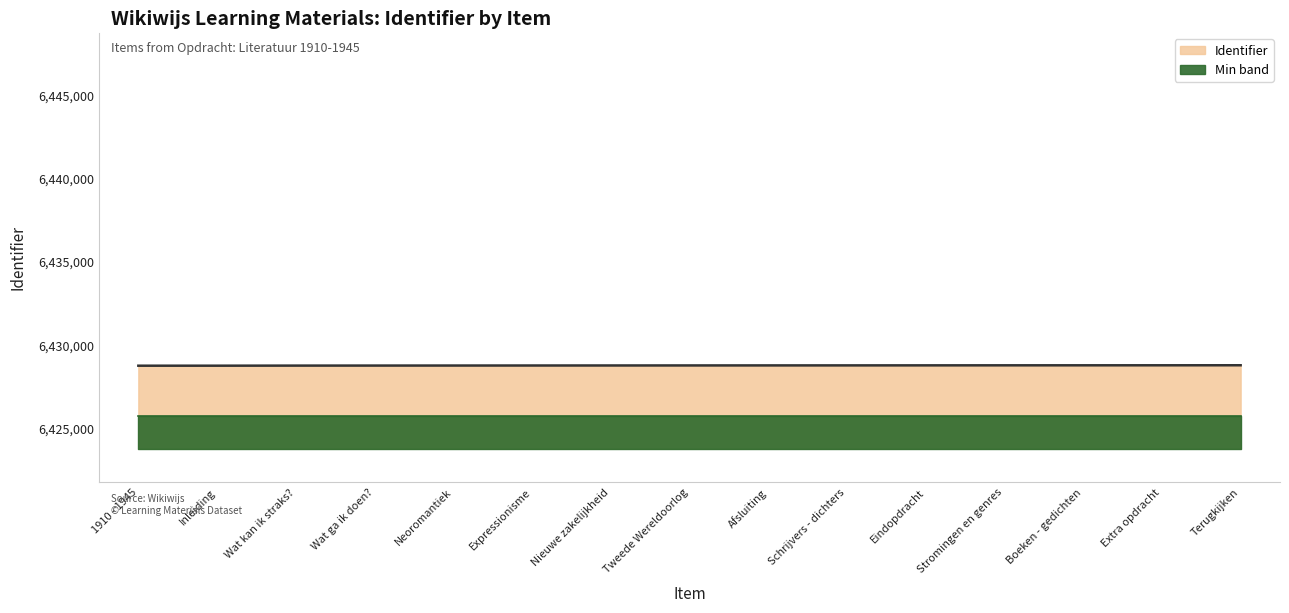

What is the label of the 8th point from the right?

Tweede Wereldoorlog